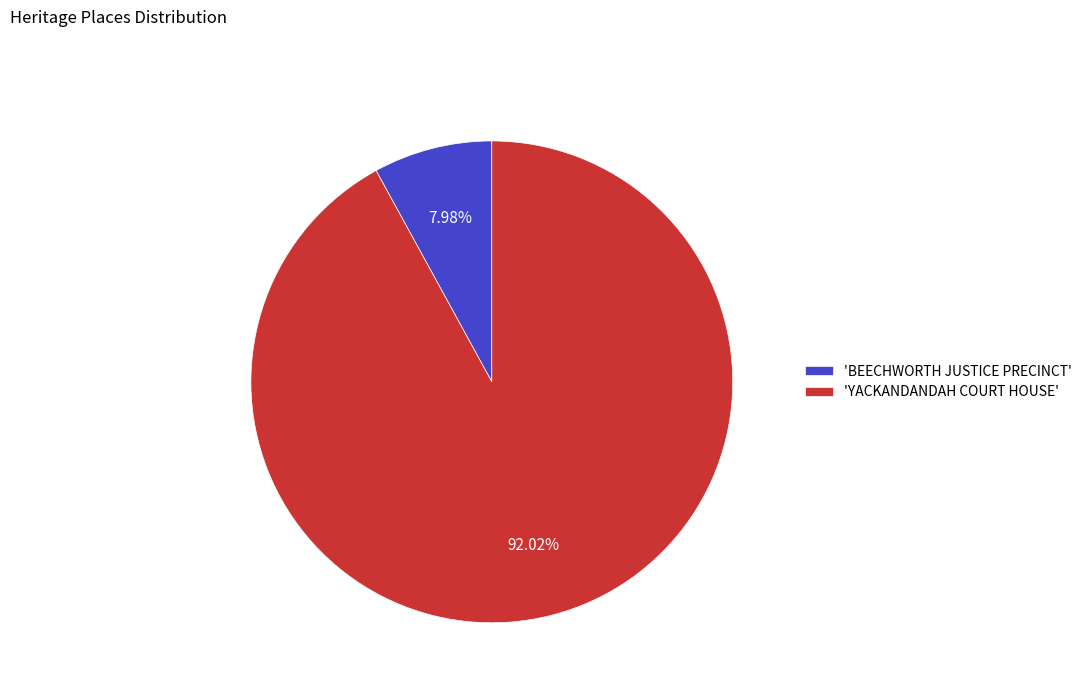

Combined, do 'BEECHWORTH JUSTICE PRECINCT' and 'YACKANDANDAH COURT HOUSE' account for over 50%?

Yes